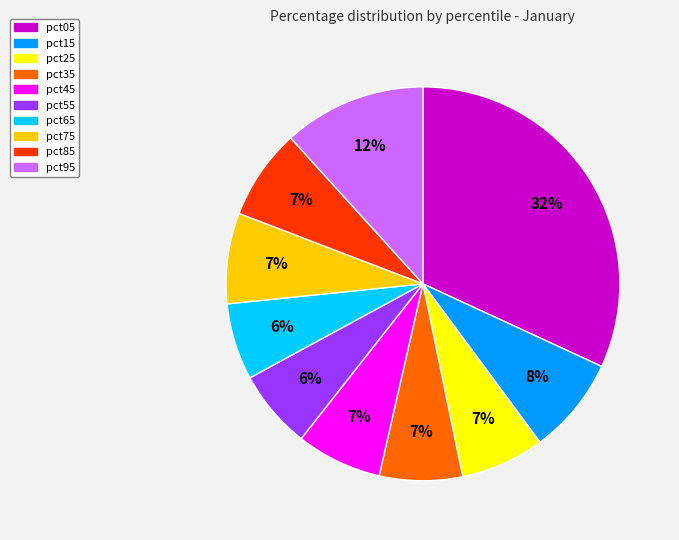

Do pct35 and pct85 together represent more than half of the pie?

No